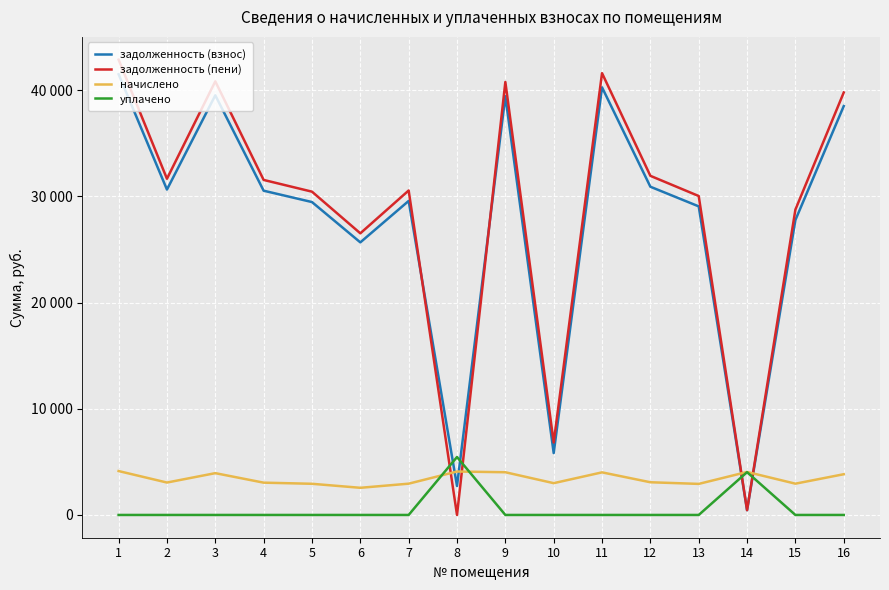

Rank the series by their maximum value, from lowest to highest.

начислено, уплачено, задолженность (взнос), задолженность (пени)